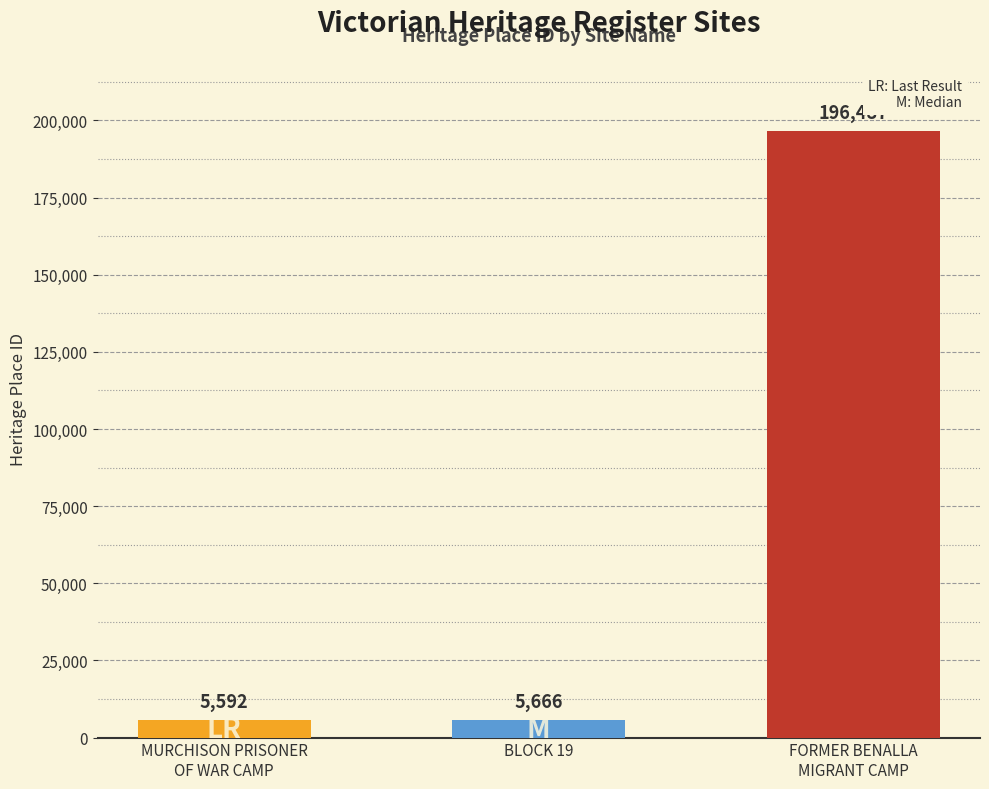

At which category does the chart reach its peak across all series?

FORMER BENALLA
MIGRANT CAMP